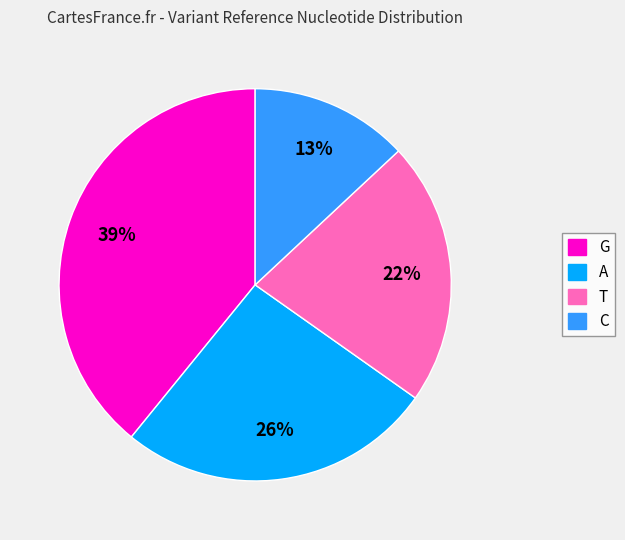

Which category has the biggest portion of the pie?

G